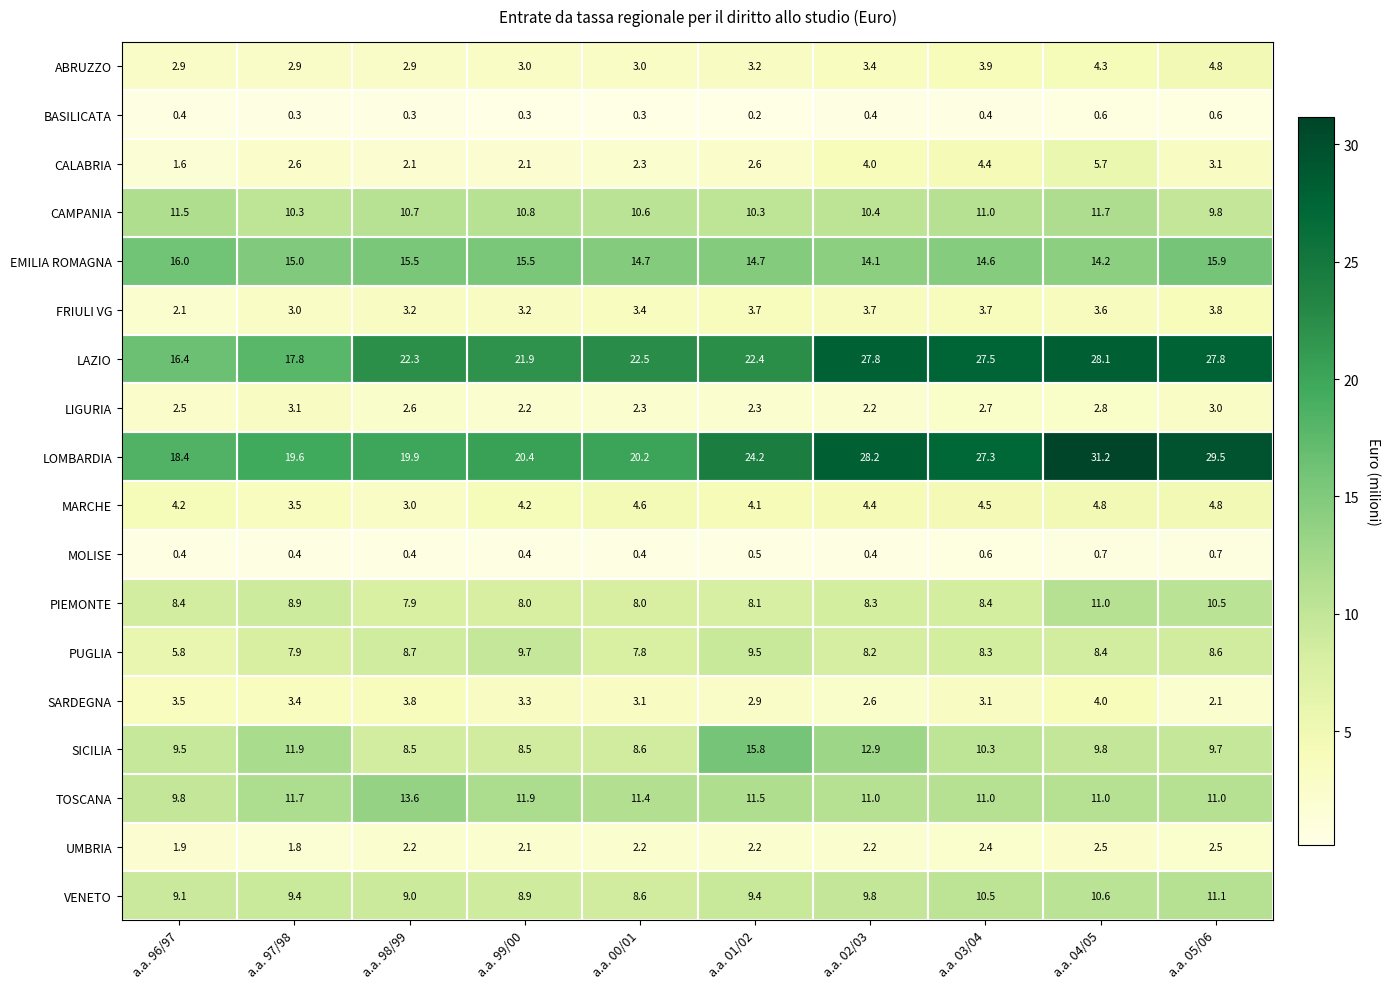

What is the total value across all series at a.a. 05/06?

159.3